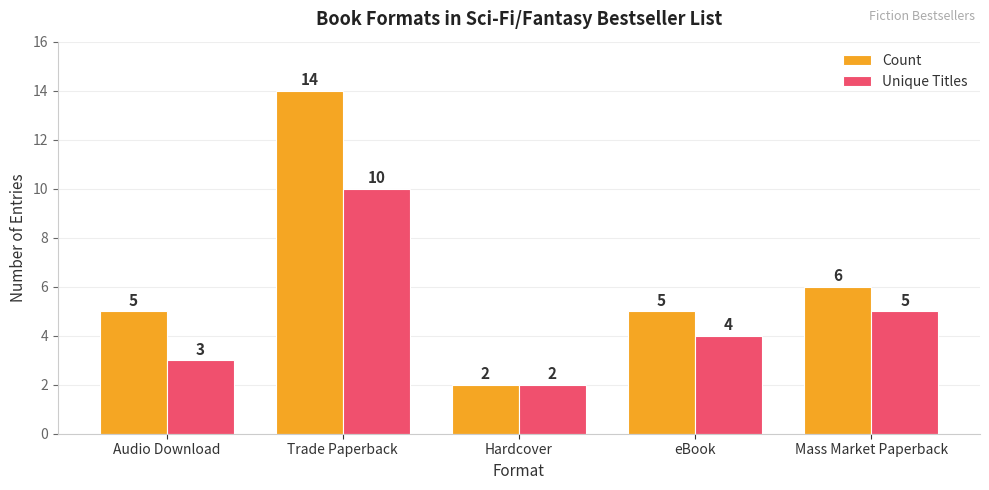

The Unique Titles series shows 4 at eBook. True or false?

True